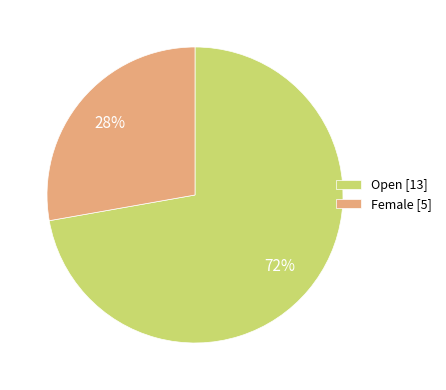

To the nearest percent, what is the average slice percentage?

50%